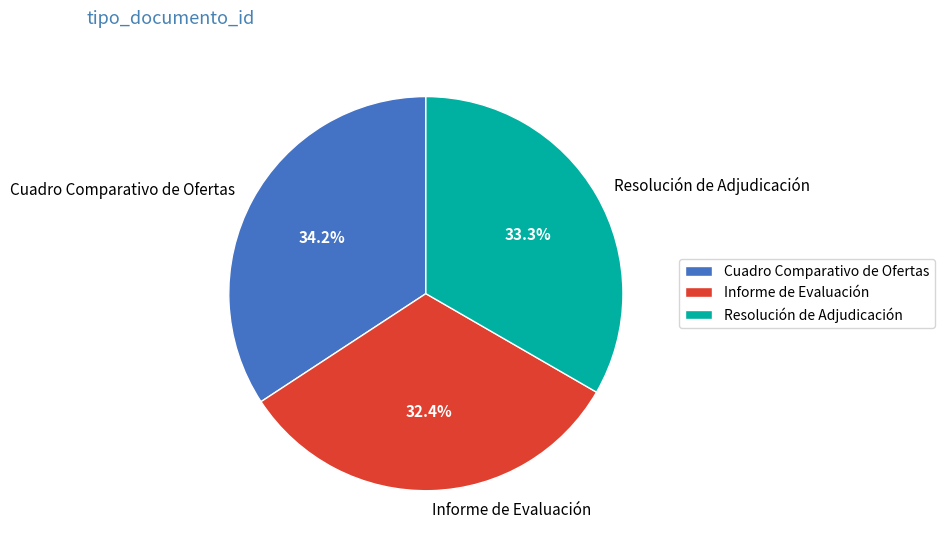

The Cuadro Comparativo de Ofertas slice represents 20% of the pie. True or false?

False